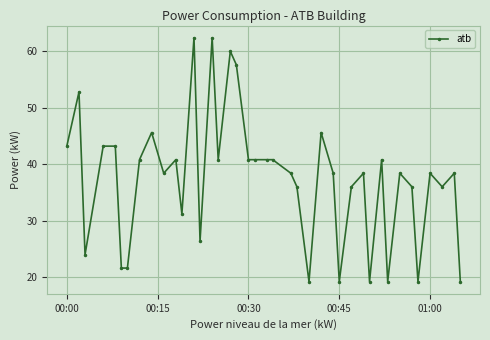

What is the minimum value shown in the chart?

19.2